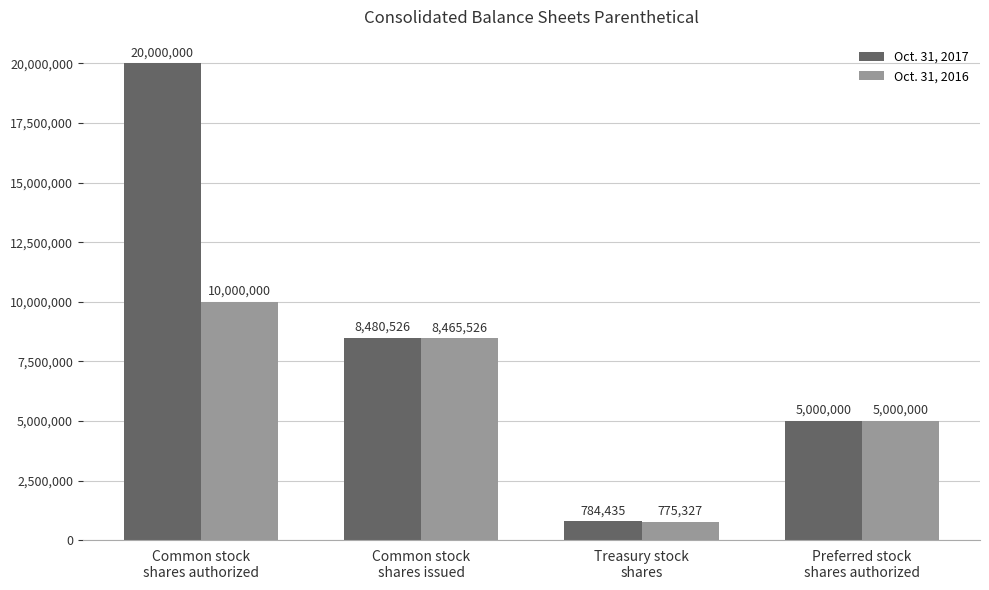

Does the chart contain stacked bars?

No